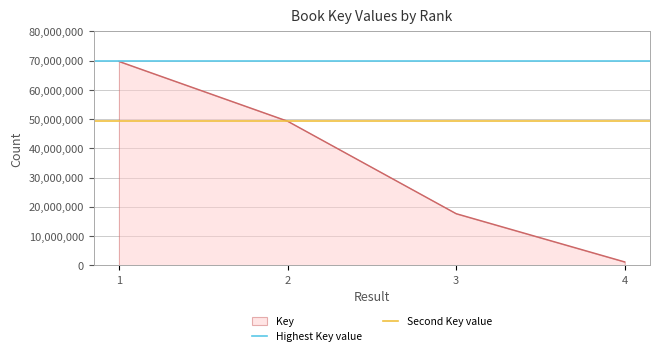

Is the value of Highest Key value at 2 greater than the value of Second Key value at 1?

Yes